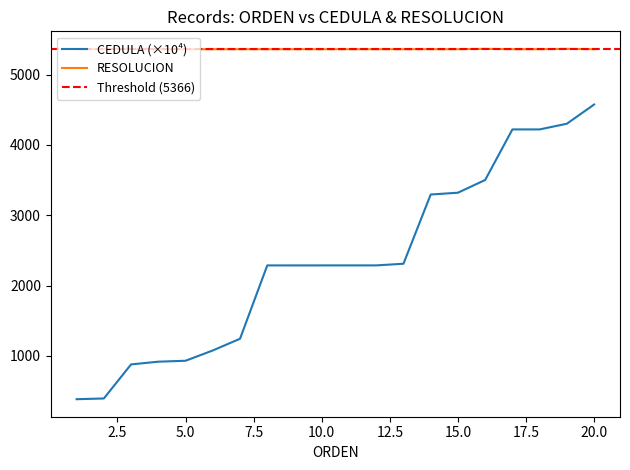

Reading right to left, what are all the values shown in this chart?

CEDULA: 4574.8	4301.4	4220.3	4220.3	3501.2	3320.4	3294.6	2310.3	2286.7	2286.7	2286.6	2286.5	2286.5	1243.6	1077.1	930.7	917.4	878.9	394.2	383.9
RESOLUCION: 5361.0	5366.0	5361.0	5361.0	5366.0	5361.0	5361.0	5361.0	5361.0	5361.0	5361.0	5361.0	5361.0	5361.0	5361.0	5361.0	5361.0	5366.0	5361.0	5361.0